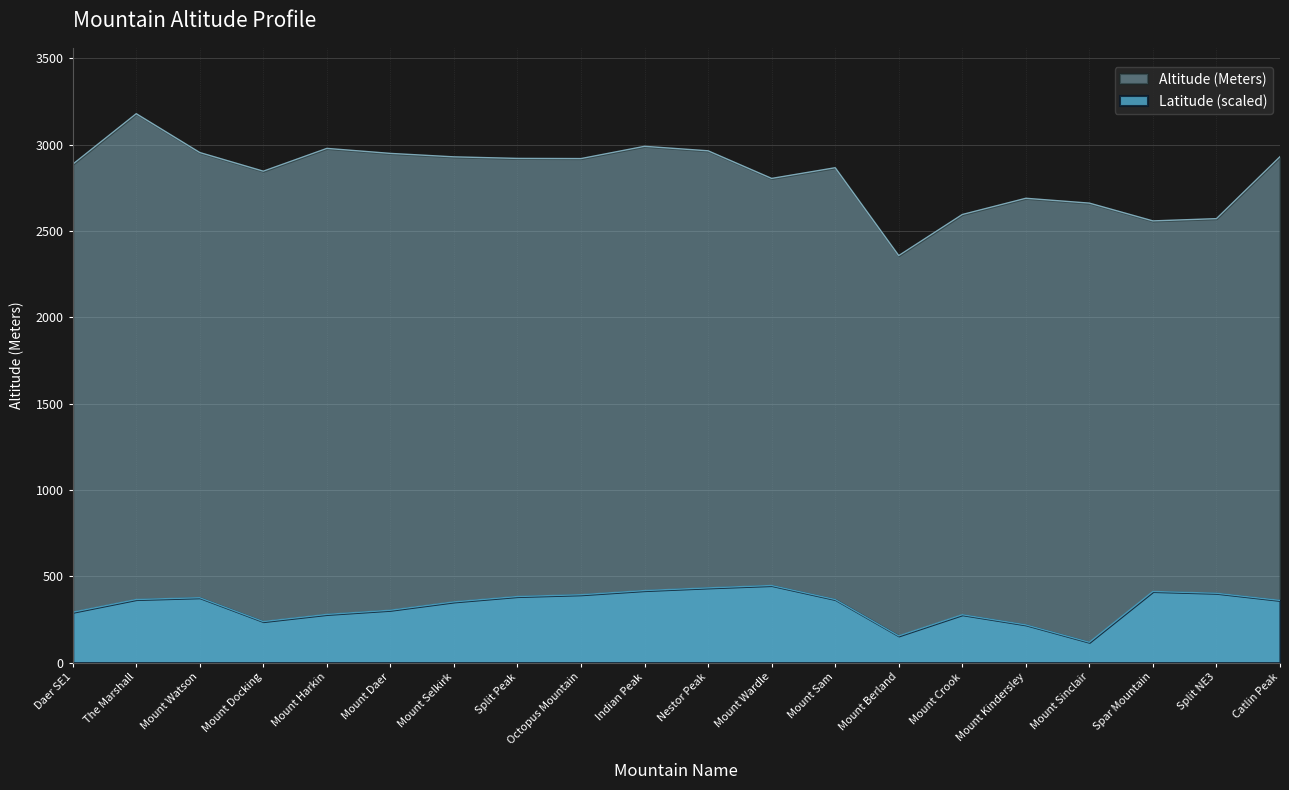

The value of Latitude at Nestor Peak is 169.2. True or false?

False